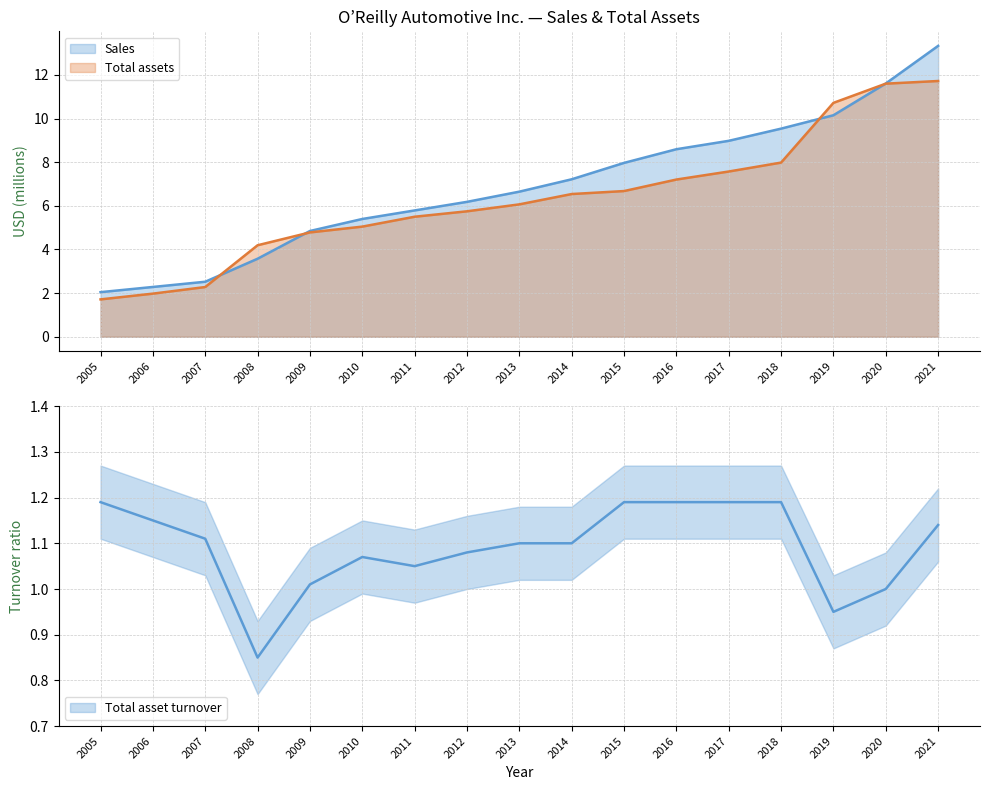

What is the highest value of the Sales series?

13.3